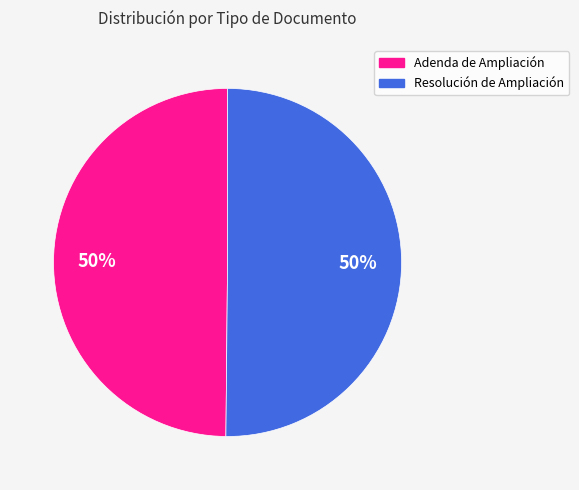

To the nearest percent, what is the average slice percentage?

50%